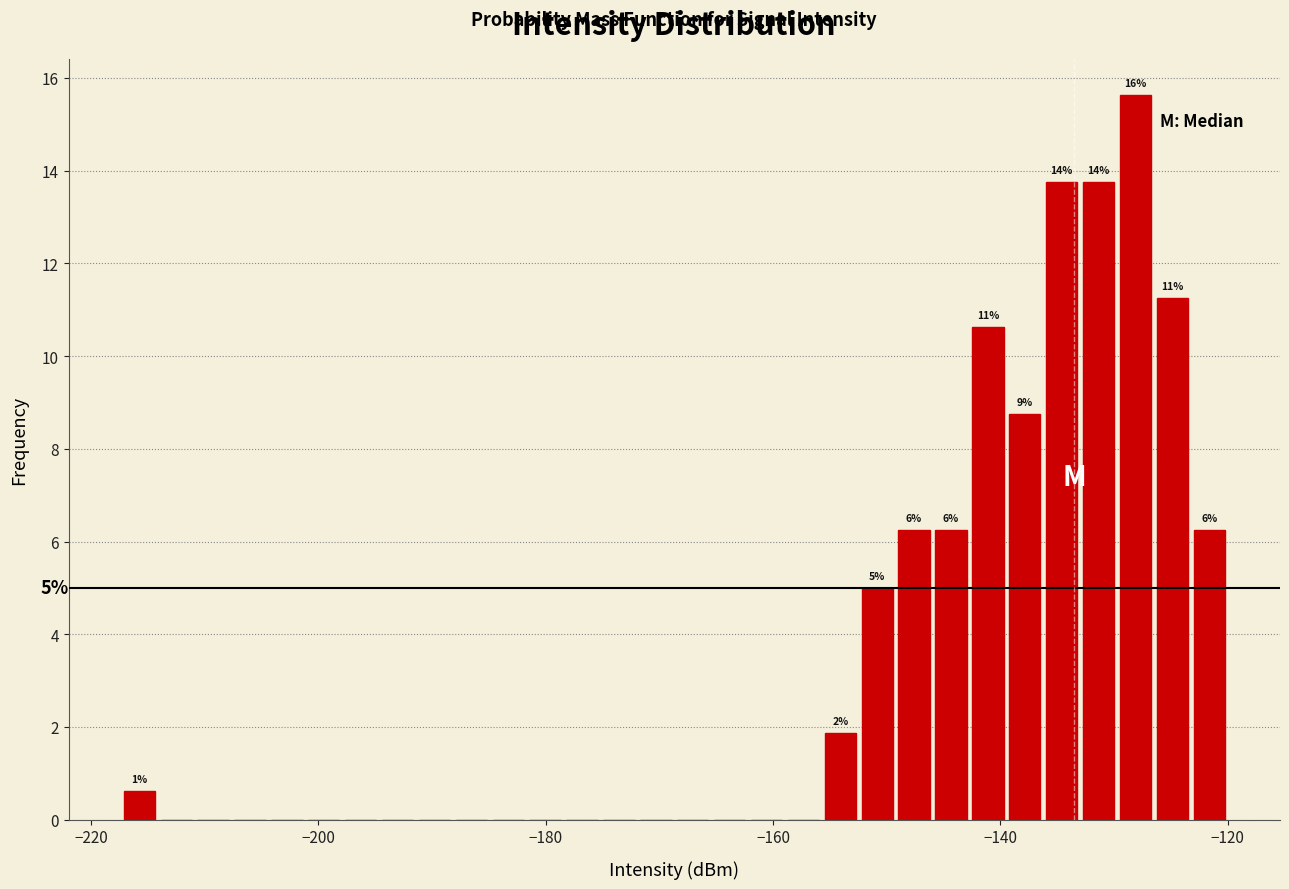

Around what value on the x-axis is the tallest bar? Give the approximate position of its centre, as read against the axis.

-128